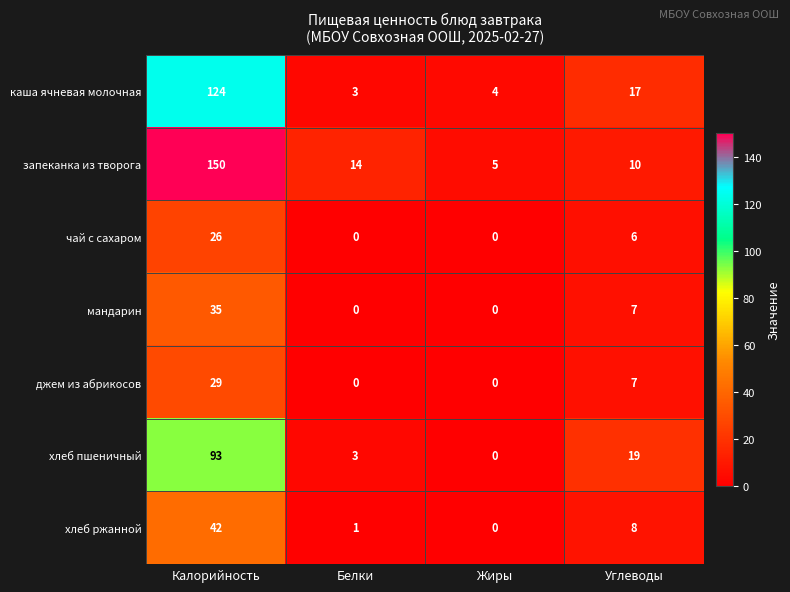

What is the approximate value of хлеб пшеничный at Углеводы, to the nearest 5?

20